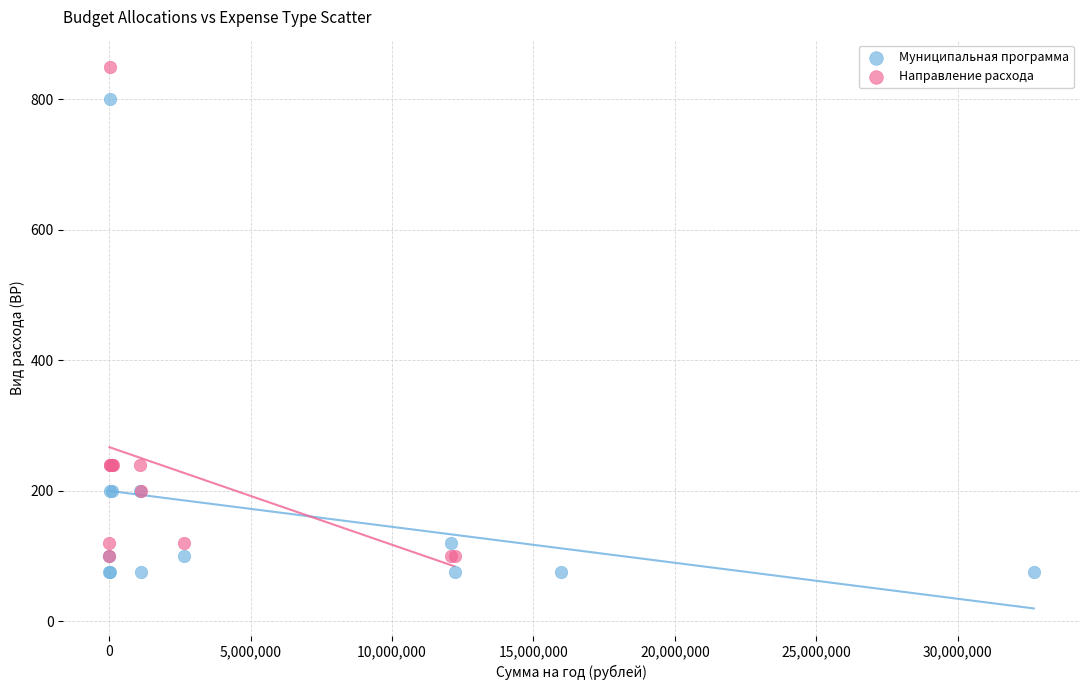

Which series has the widest spread of Y values?

Направление расхода